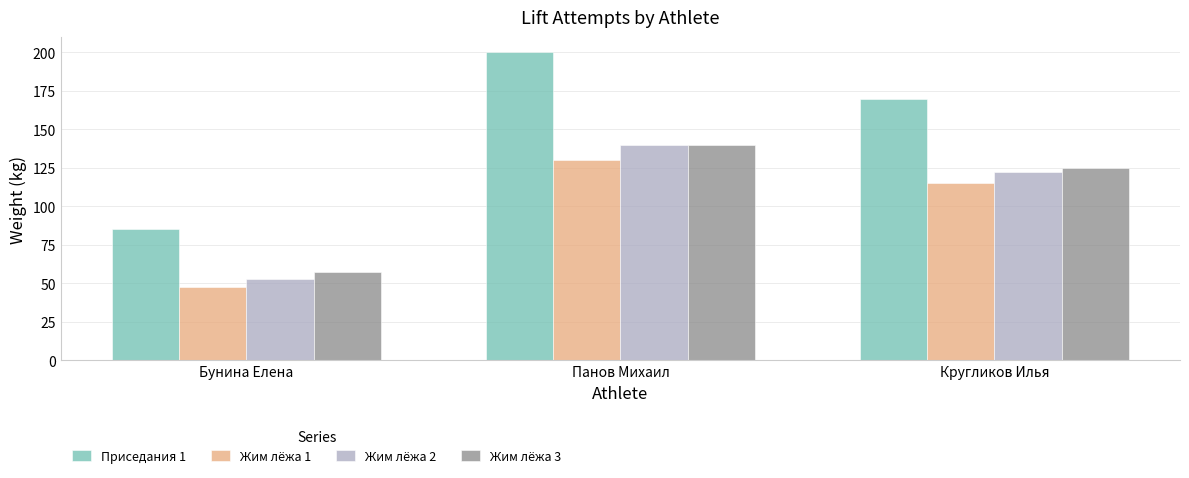

What is the smallest value displayed?

47.5